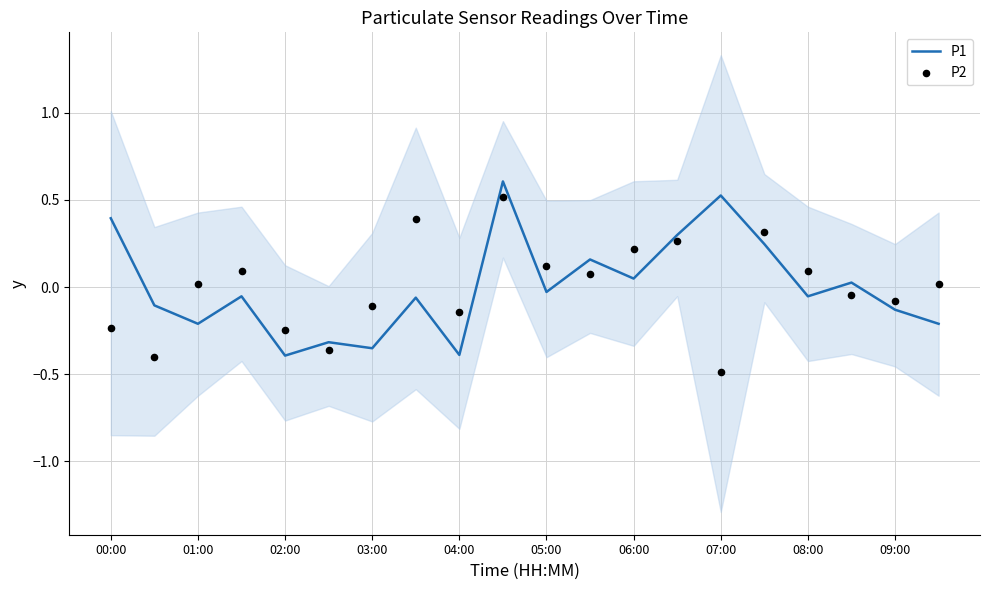

Which series has the largest Y range (max minus min)?

P1